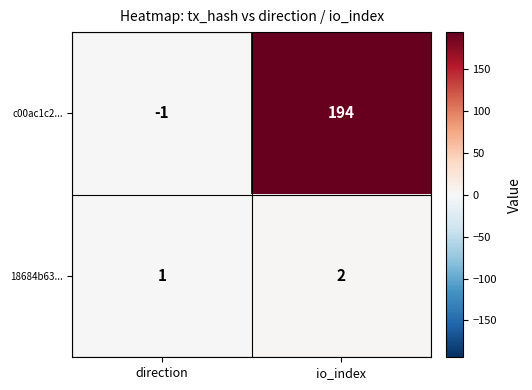

Rank the series by their average value, from highest to lowest.

c00ac1c2..., 18684b63...